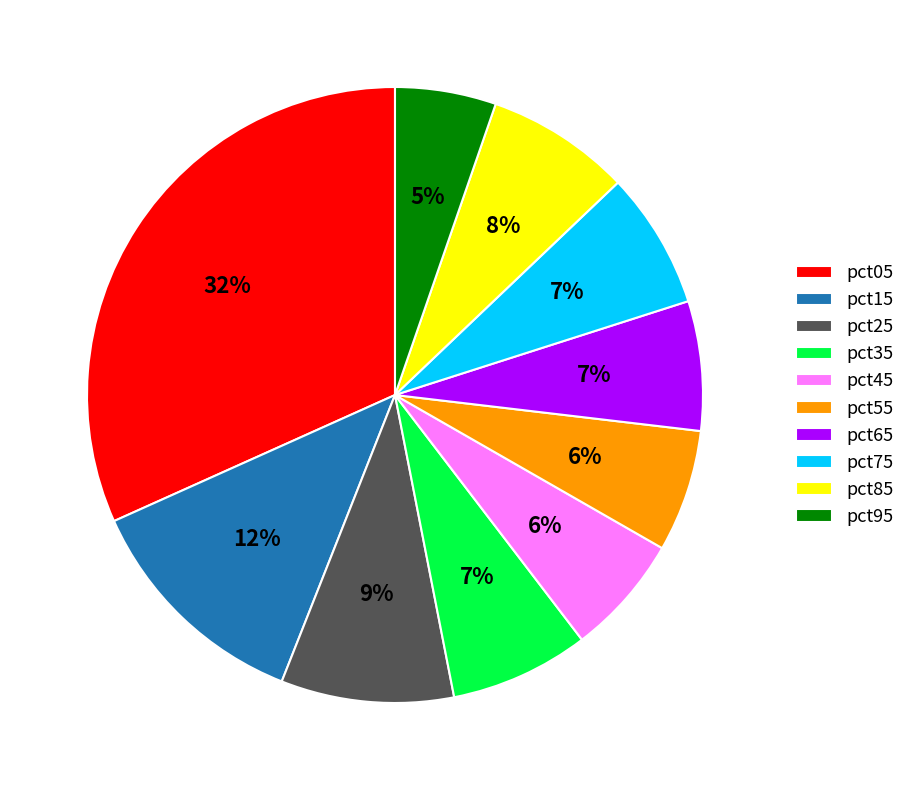

Do pct75 and pct95 together represent more than half of the pie?

No